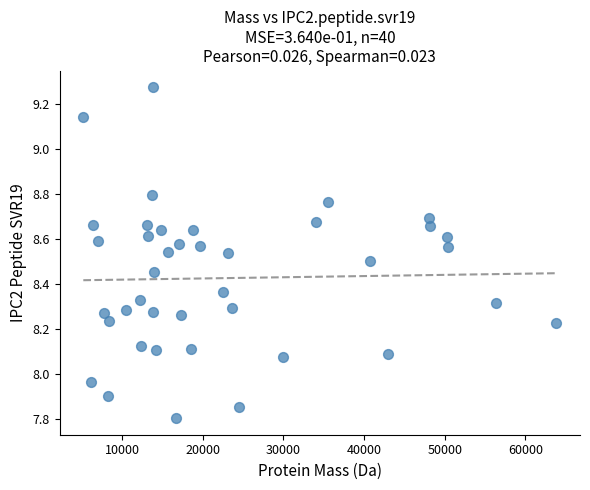

What is the range of Y values (max minus min)?

1.5